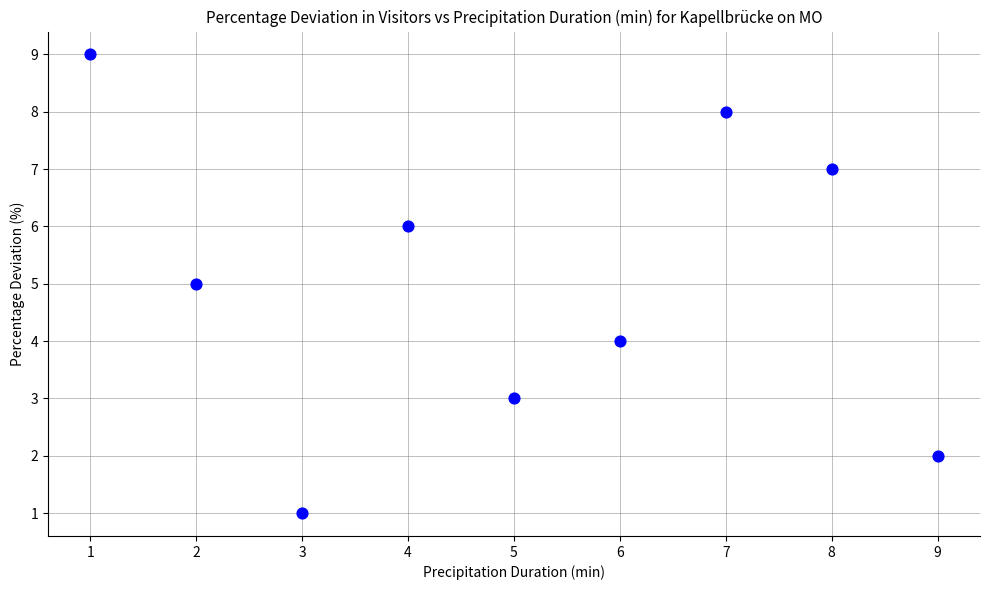

What is the average Y value?

5